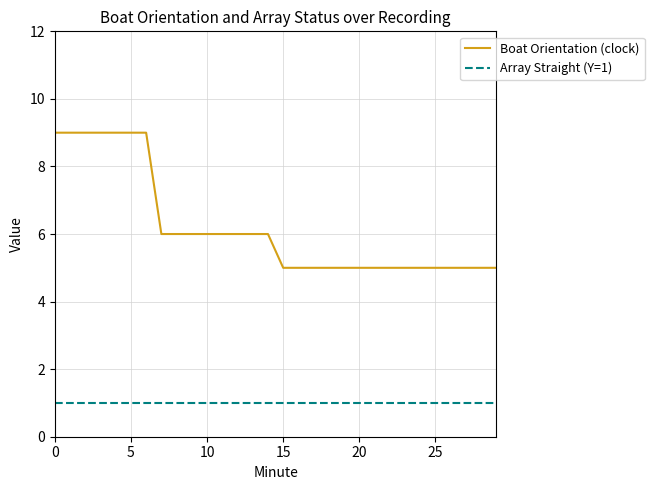

Which series has the widest spread of values?

Boat Orientation (clock)